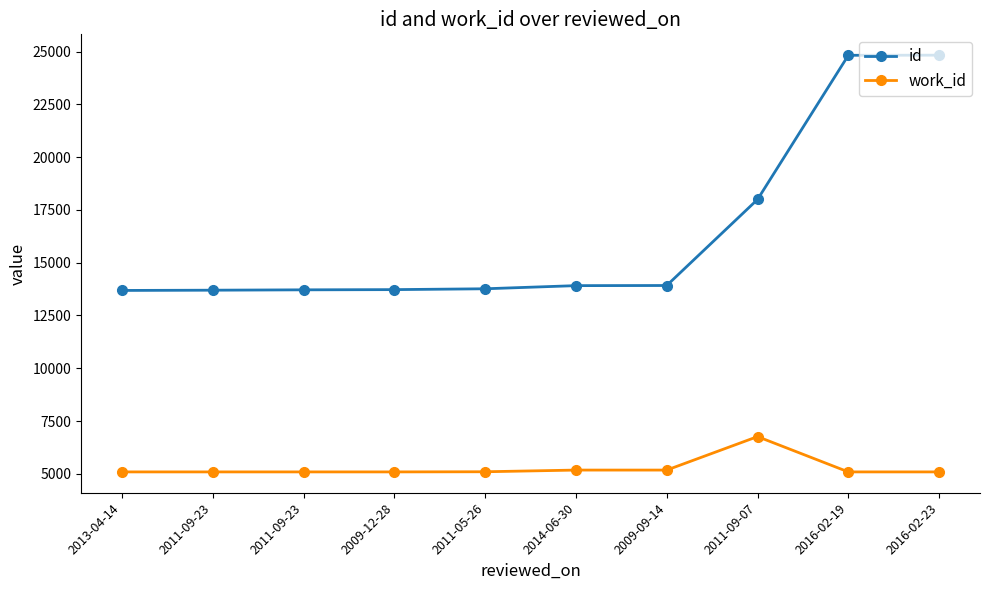

How many data points does each series have?

10